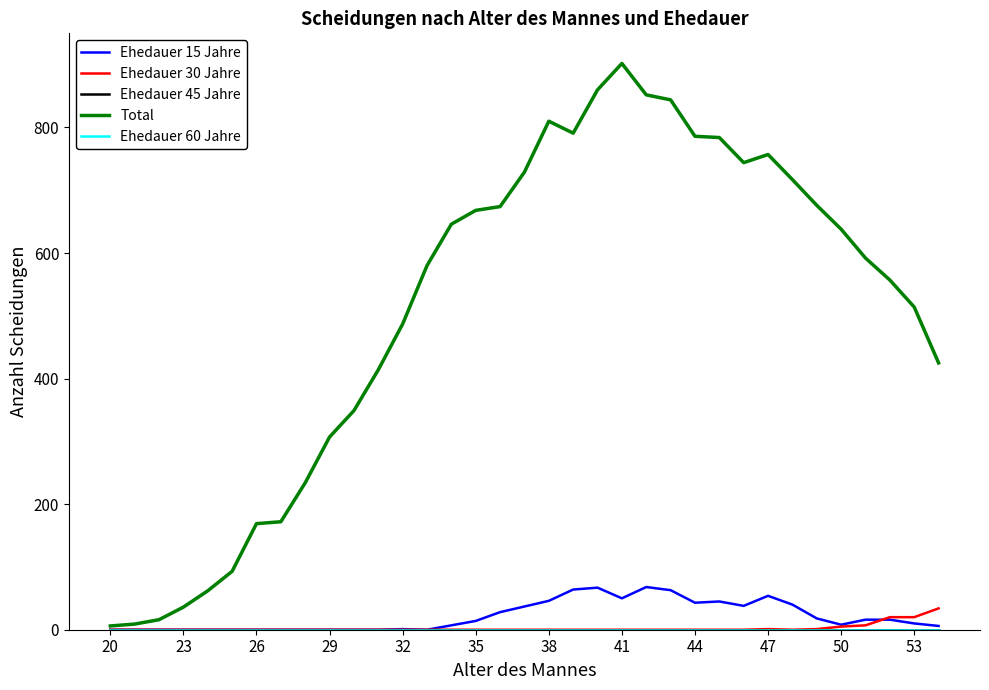

True or false: Ehedauer 60 Jahre and Ehedauer 30 Jahre cross at least once.

False